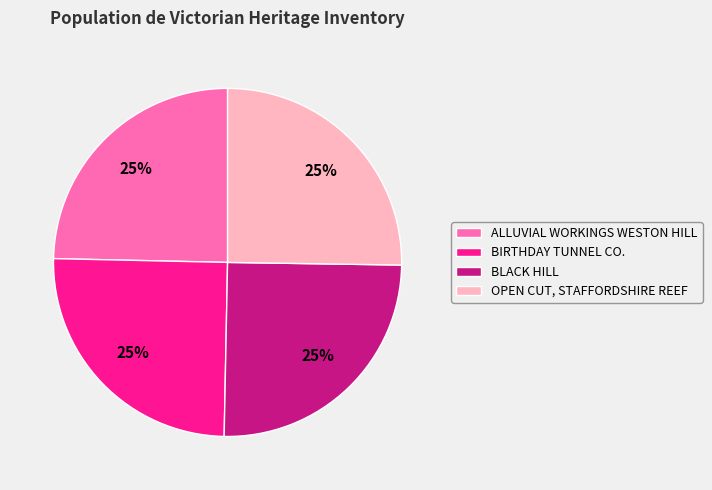

To the nearest percent, what is the average slice percentage?

25%